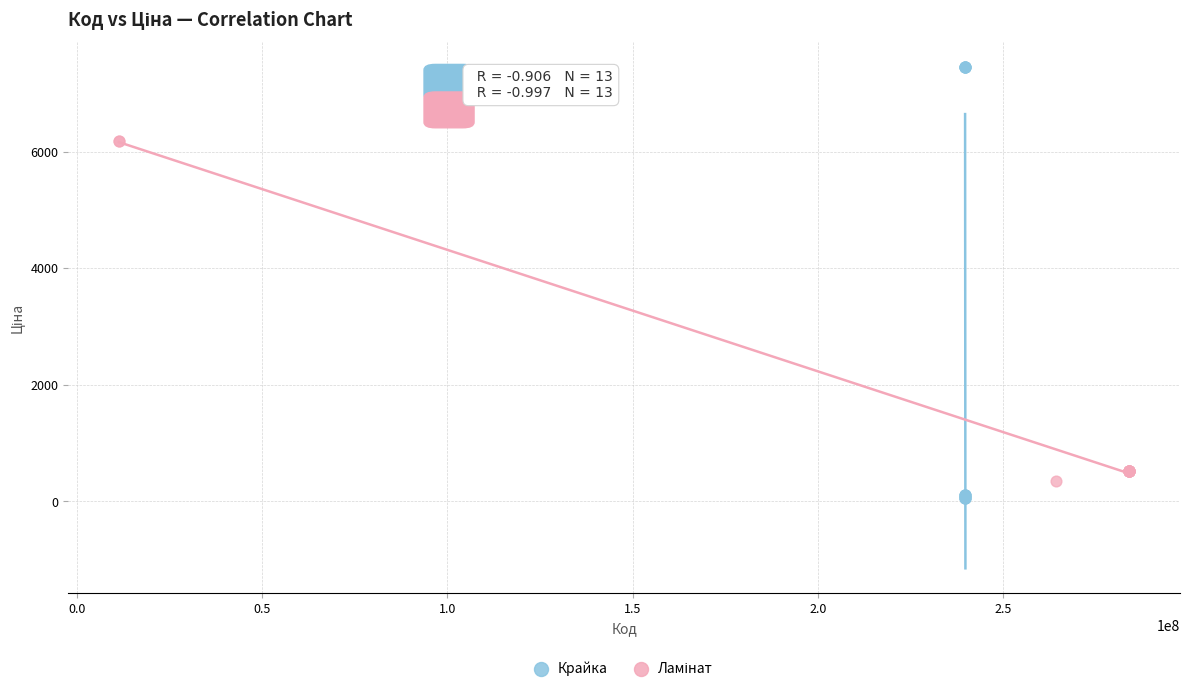

Which series reaches the minimum Y coordinate?

Крайка